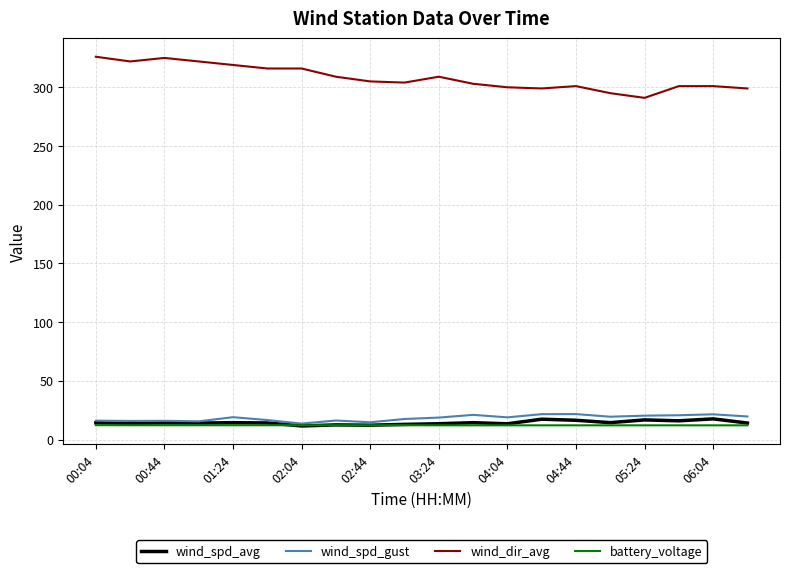

How many distinct data groups are displayed?

4